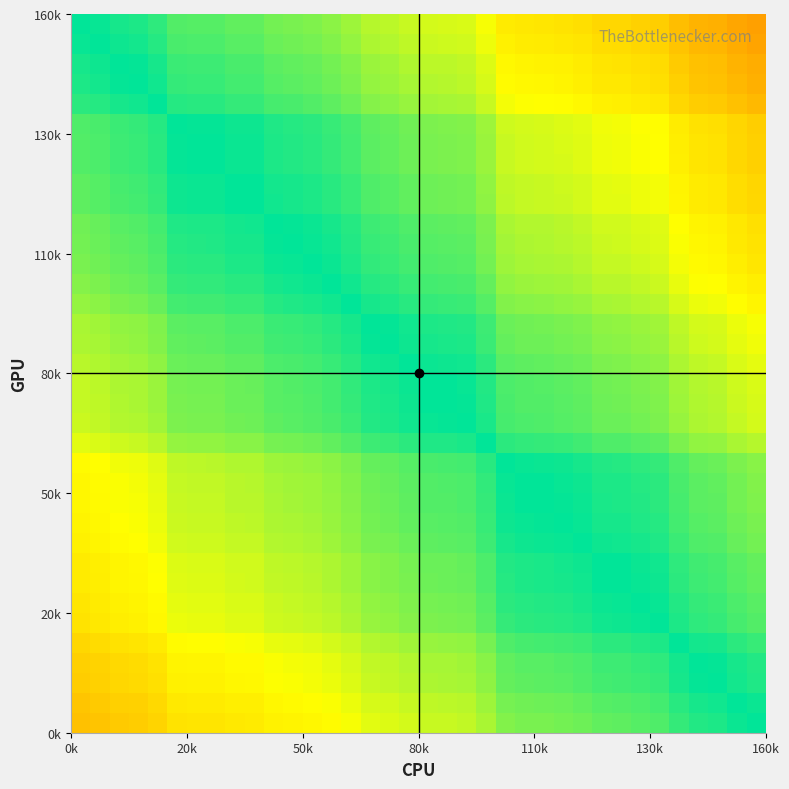

What is the smallest value displayed?

0.9